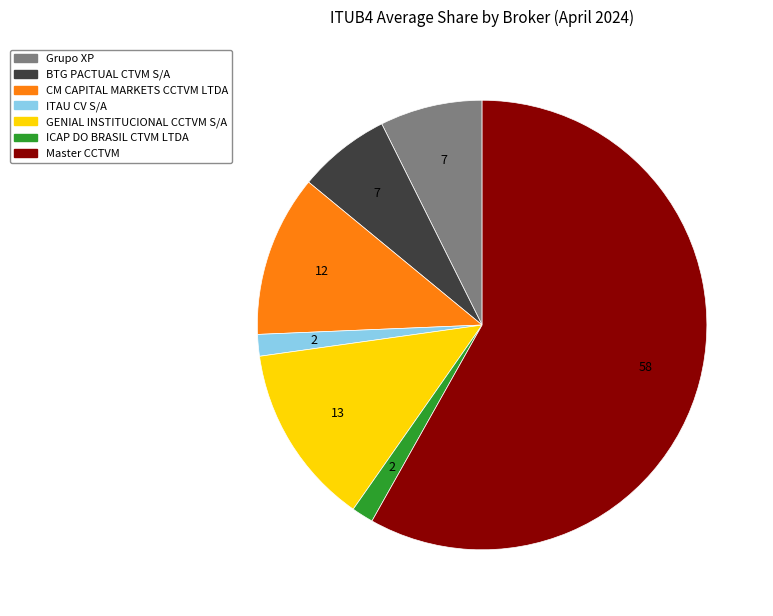

Is it true that GENIAL INSTITUCIONAL CCTVM S/A is 13% of the pie?

True